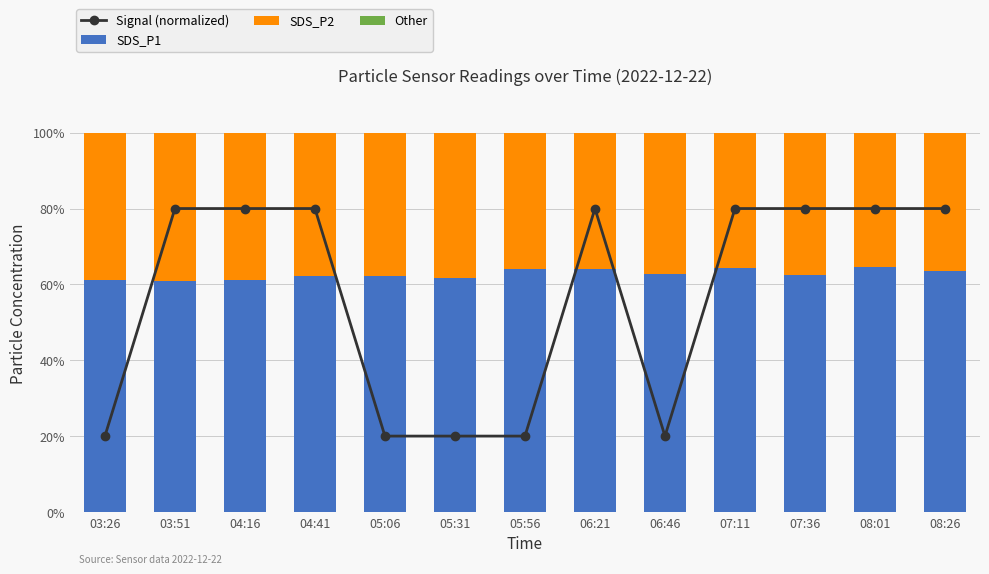

At which category is the sum across all series the highest?

03:51